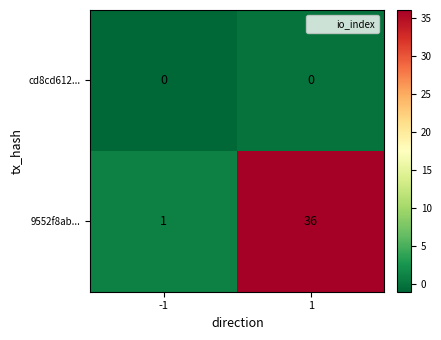

What is the difference between the maximum and minimum values in the 9552f8ab... series?

35